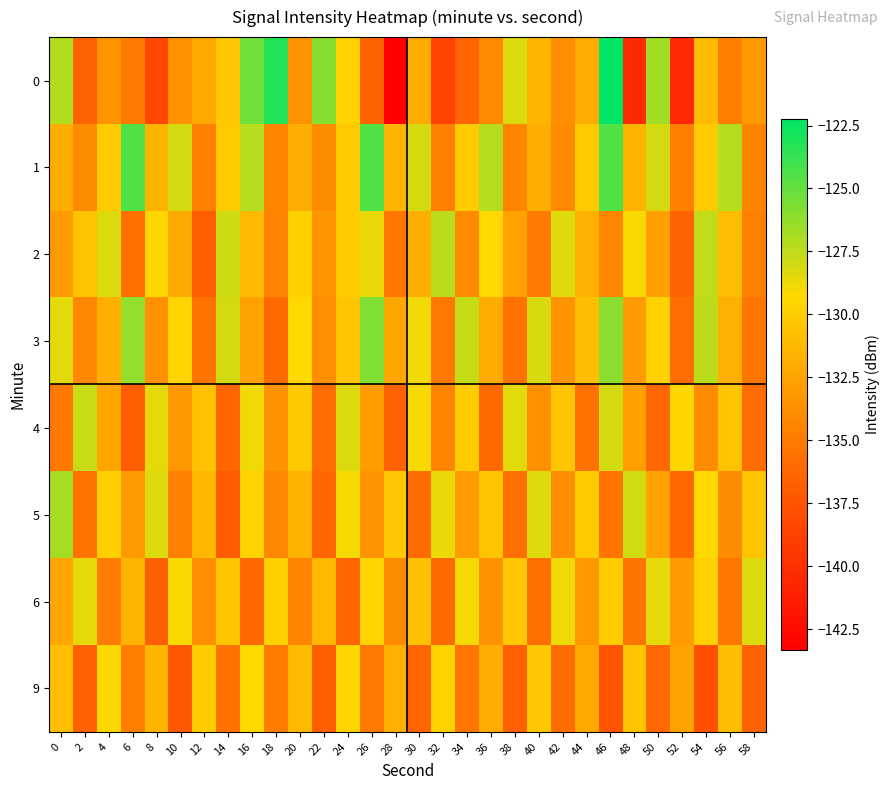

What is the difference between the highest and lowest values at 34?

8.7